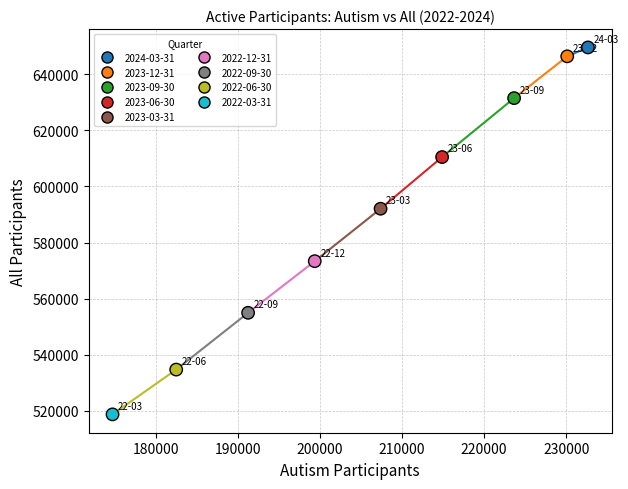

What is the average X value?

206281